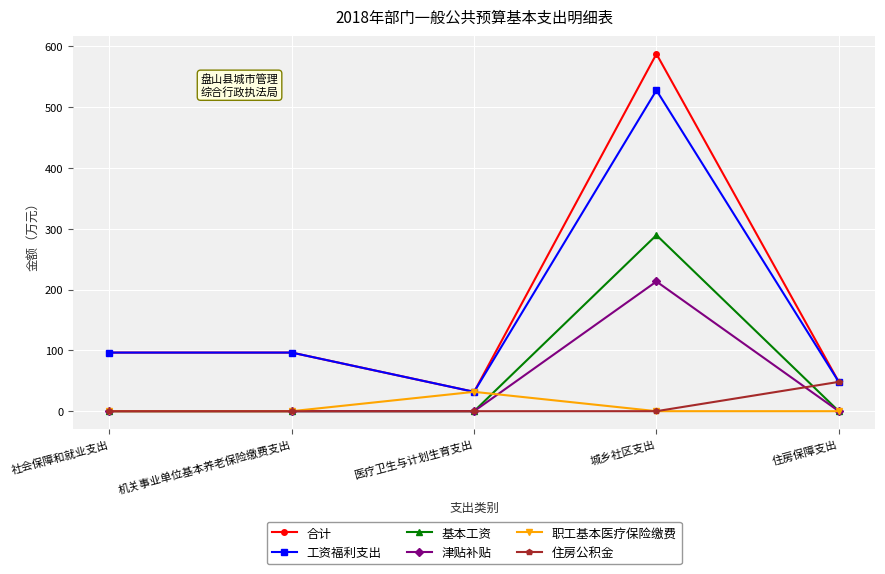

At which category does 工资福利支出 reach its first local valley?

医疗卫生与计划生育支出